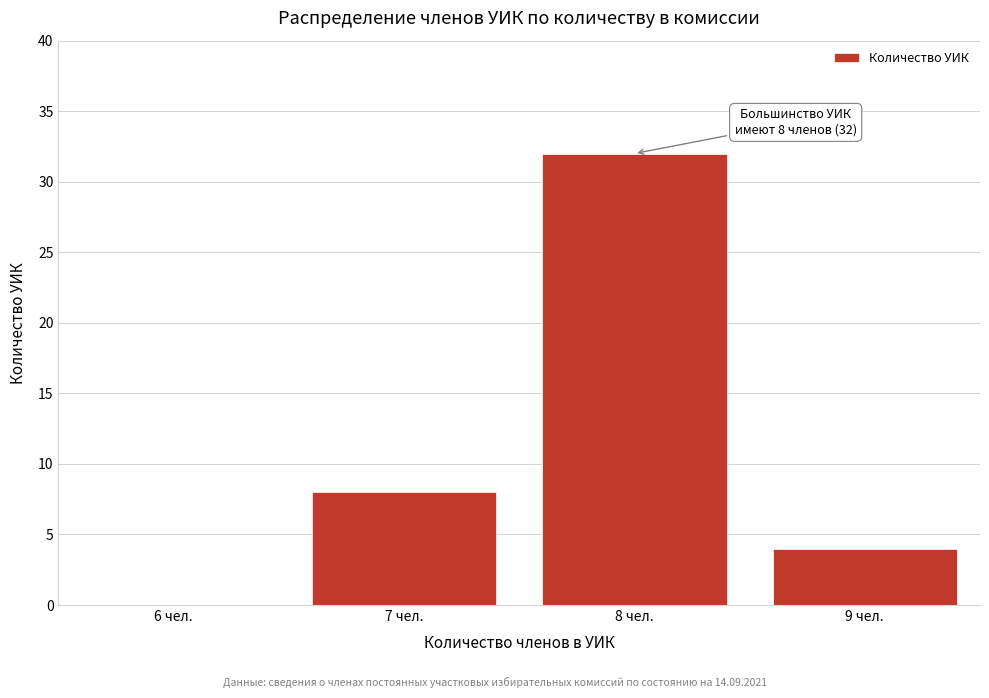

Reading right to left, what are all the values shown in this chart?

9 чел.=4	8 чел.=32	7 чел.=8	6 чел.=0